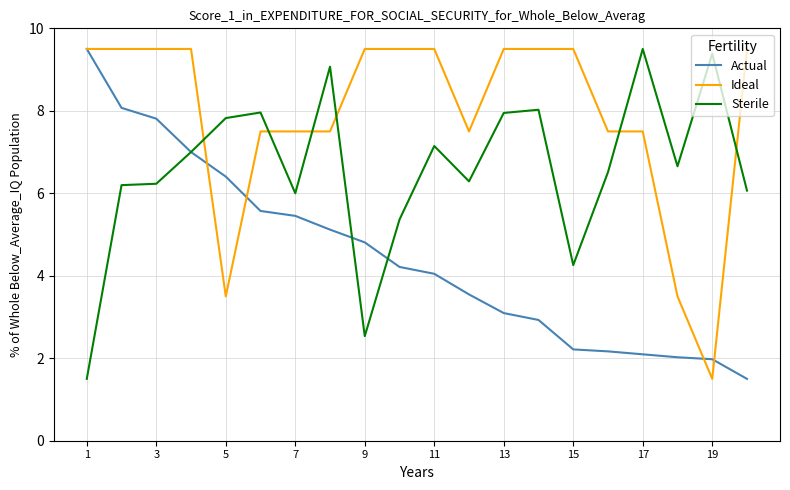

How many lines are shown in the chart?

3